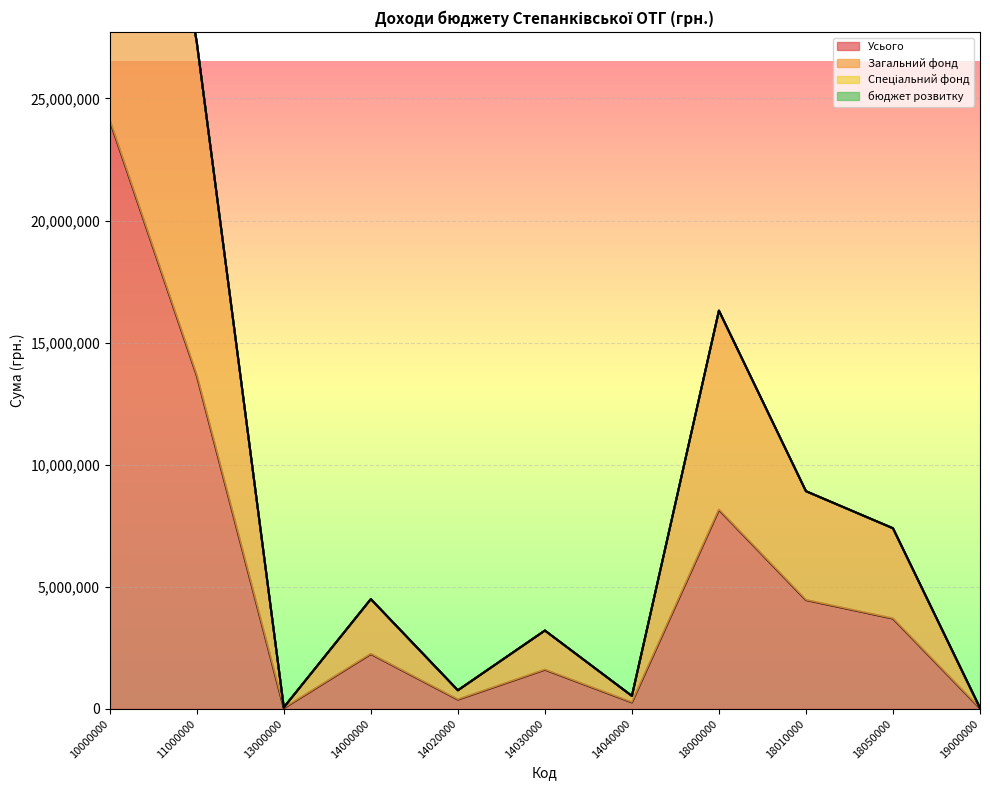

The value of Усього at 18050000 is 3697840. True or false?

True